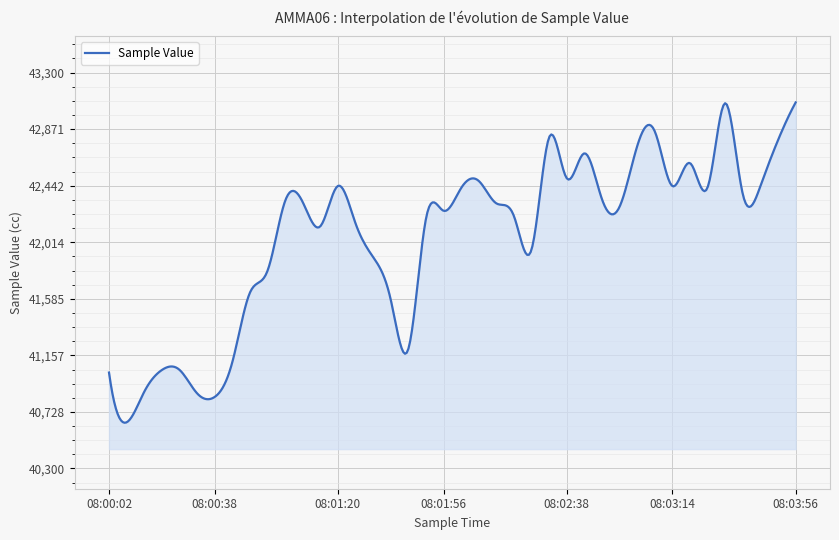

What is the greatest value displayed?

43074.0